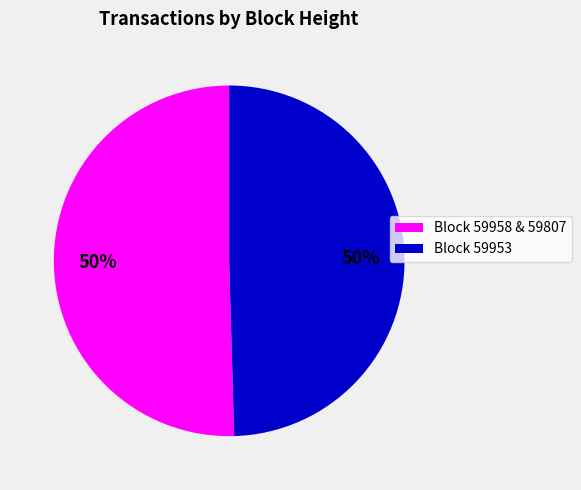

To the nearest percent, what is the average slice percentage?

50%